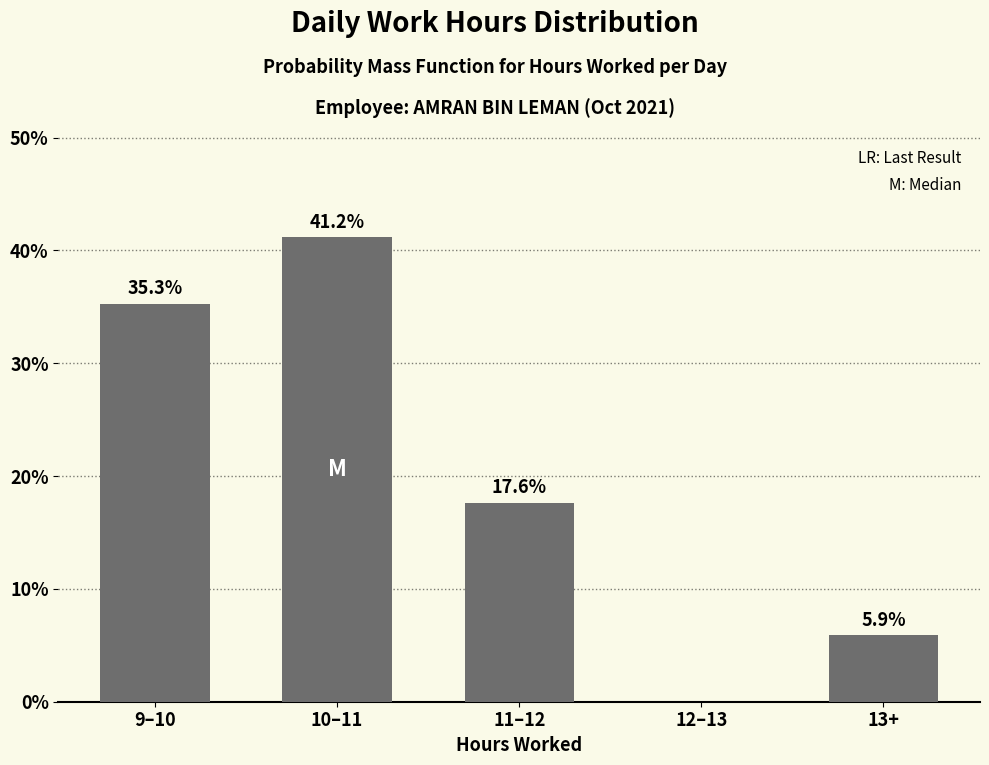

Reading right to left, what are all the values shown in this chart?

13+=5.9	12–13=0.0	11–12=17.6	10–11=41.2	9–10=35.3